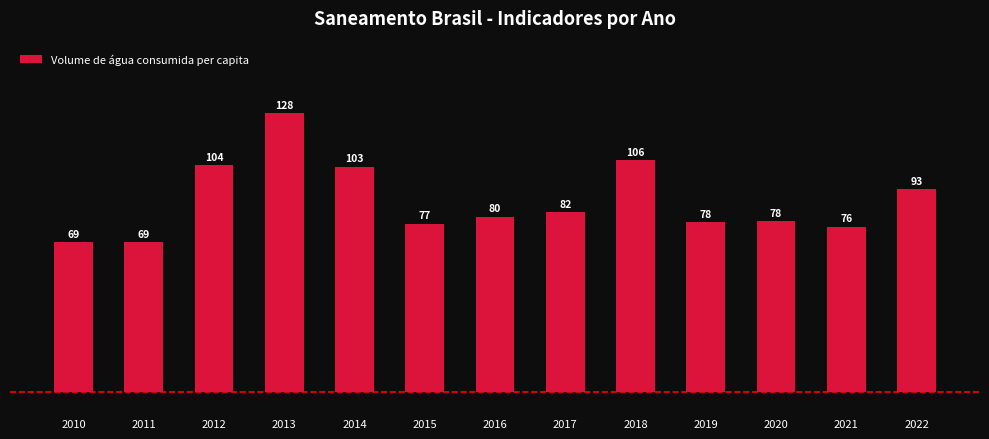

True or false: the data shows 22.0 at 2021.

False